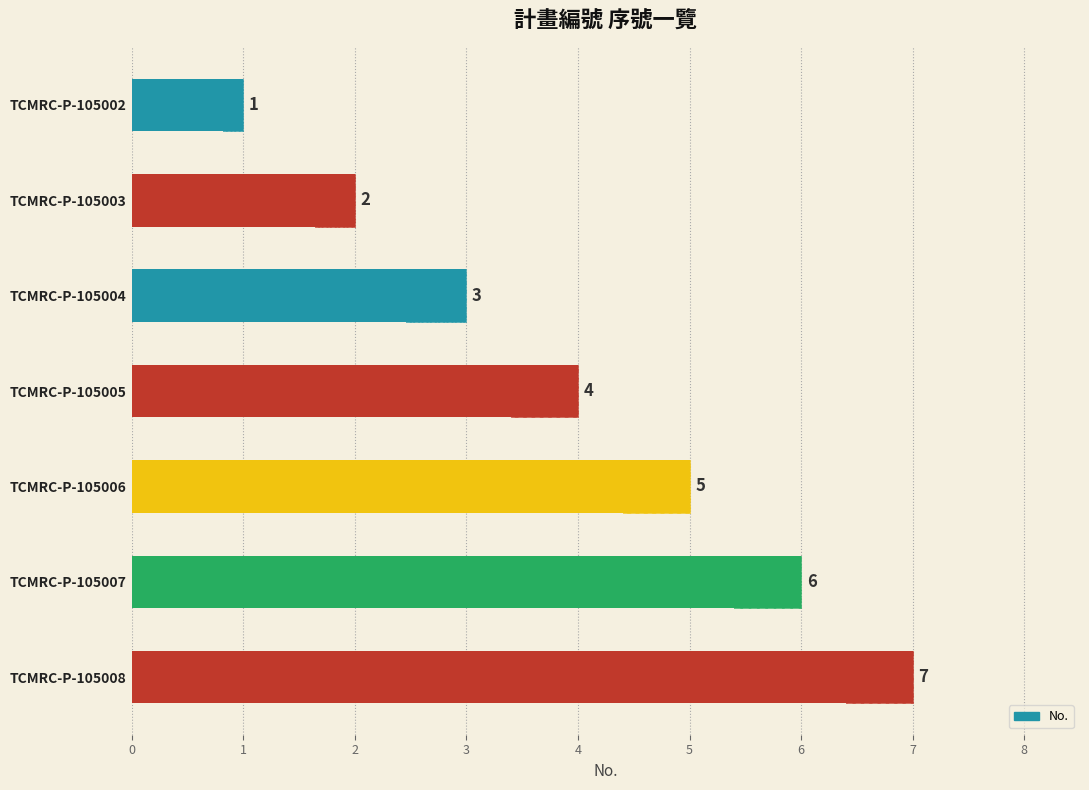

Approximately how many times larger is the value at TCMRC-P-105002 compared to TCMRC-P-105005?

0.2